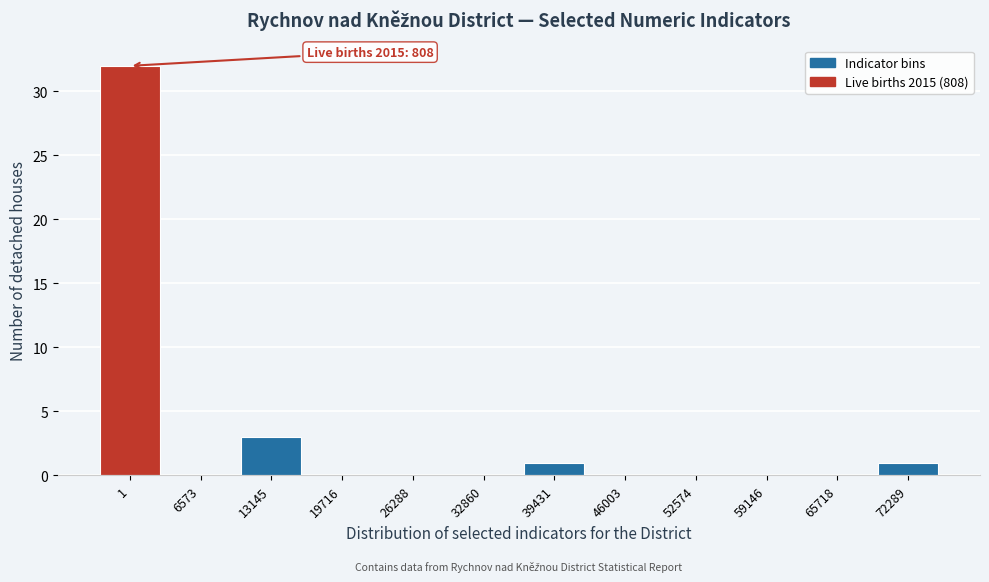

Reading left to right, extract all data points from this chart.

1=32	6573=0	13145=3	19716=0	26288=0	32860=0	39431=1	46003=0	52574=0	59146=0	65718=0	72289=1